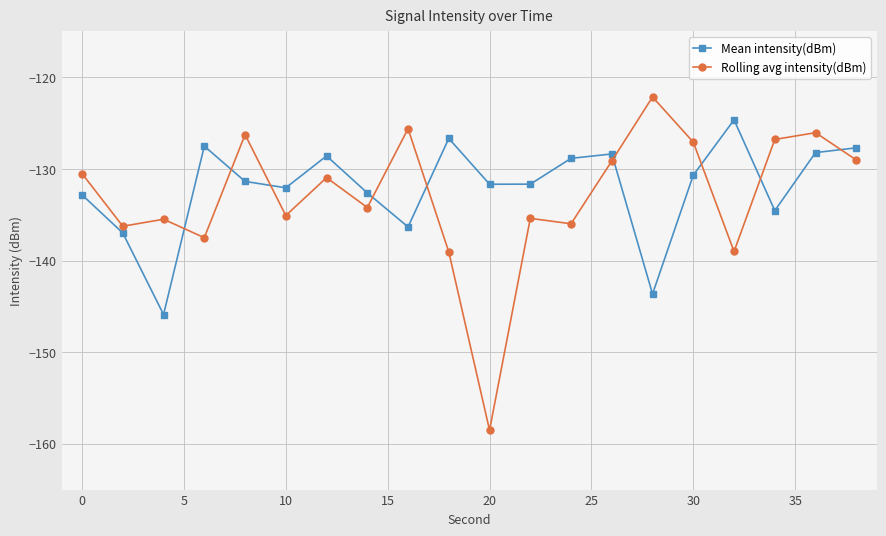

What is the lowest value of the Mean intensity(dBm) series?

-145.9